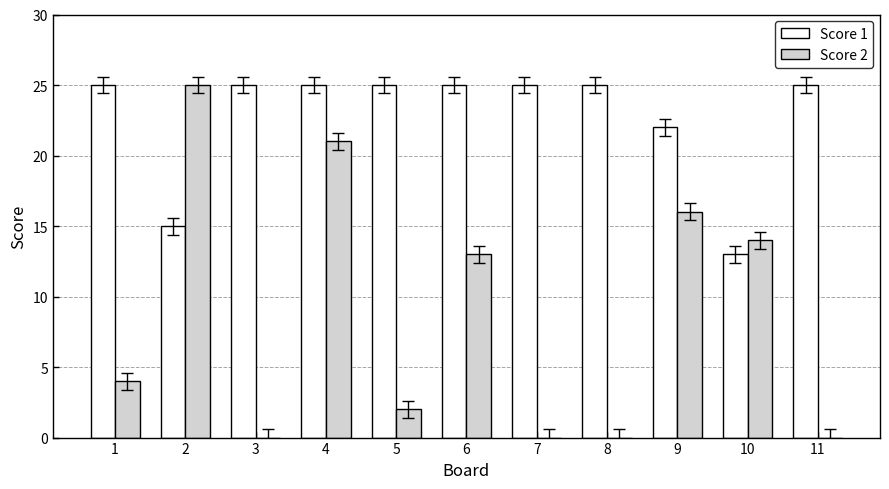

True or false: Score 1 has a value of 15 at 2.

True